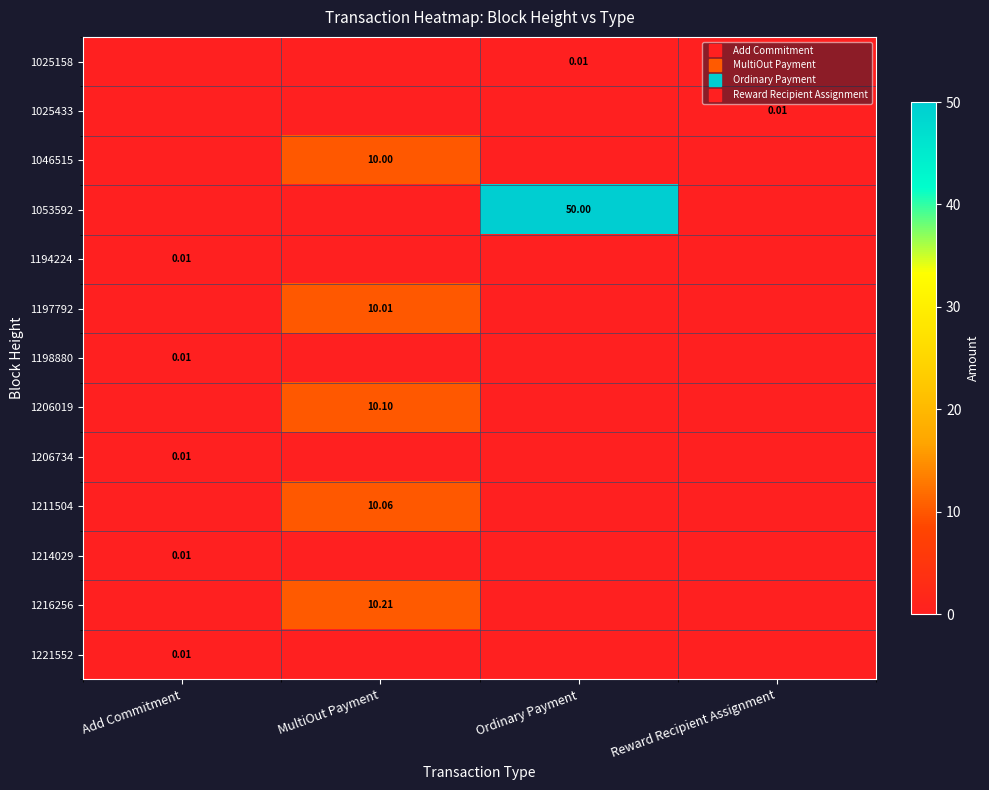

At which label is 1216256 closest to 5?

Add Commitment